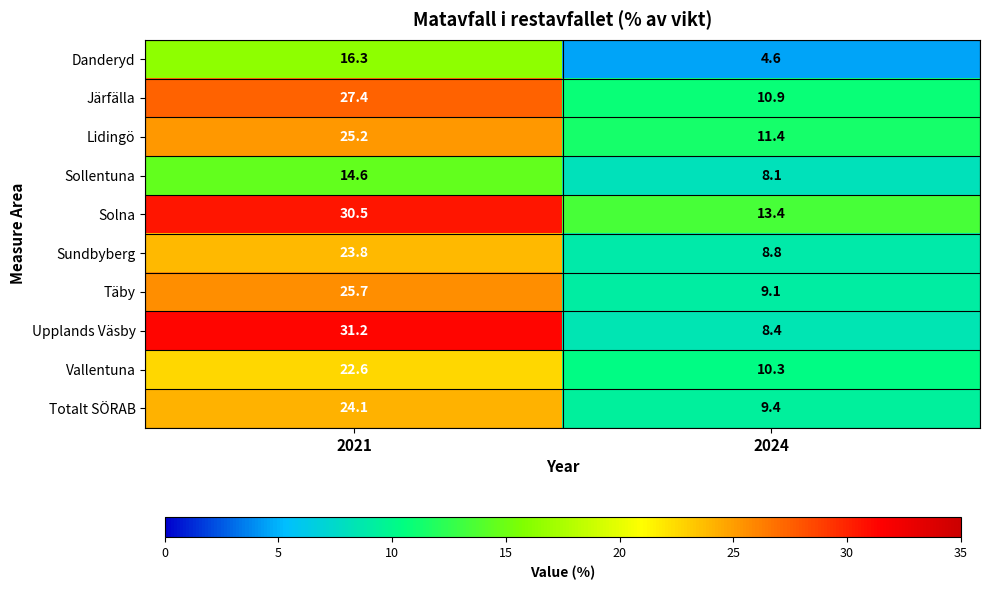

Count the number of categories in the chart.

2